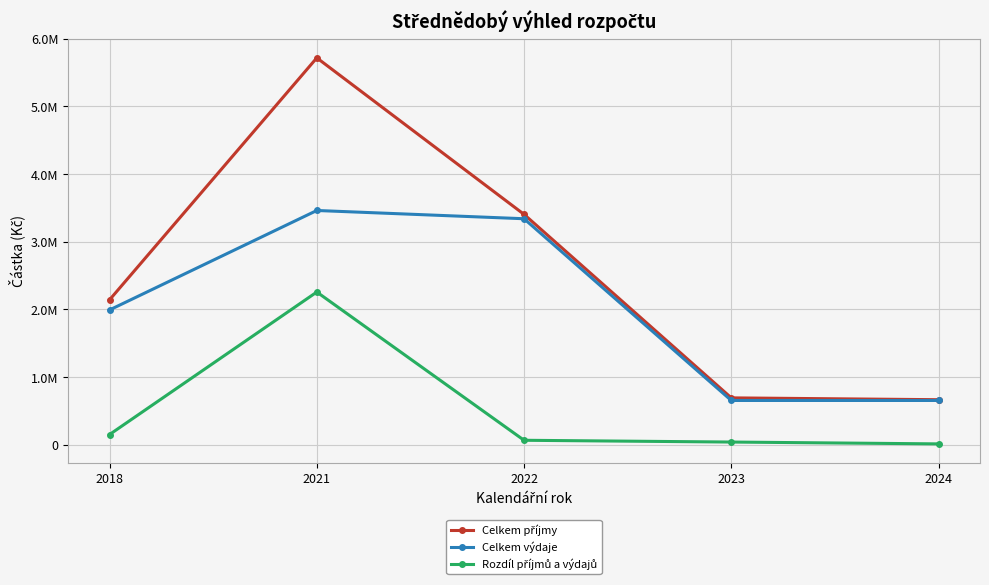

What is the average value of the Celkem výdaje series?

2019400